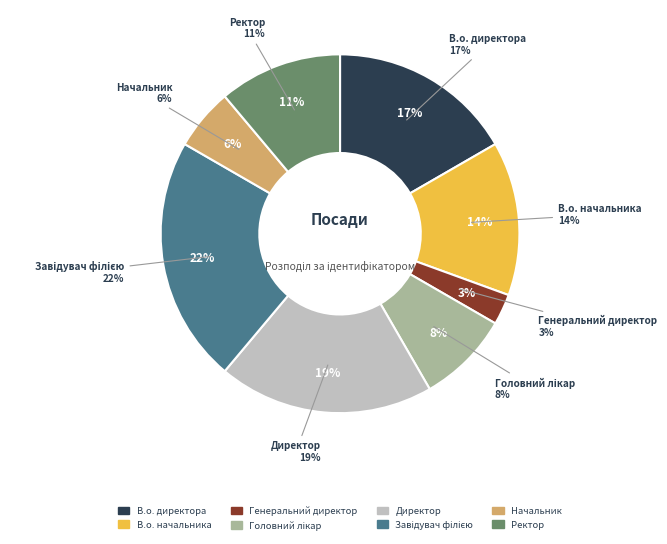

Which has a higher value, Начальник or Директор?

Директор